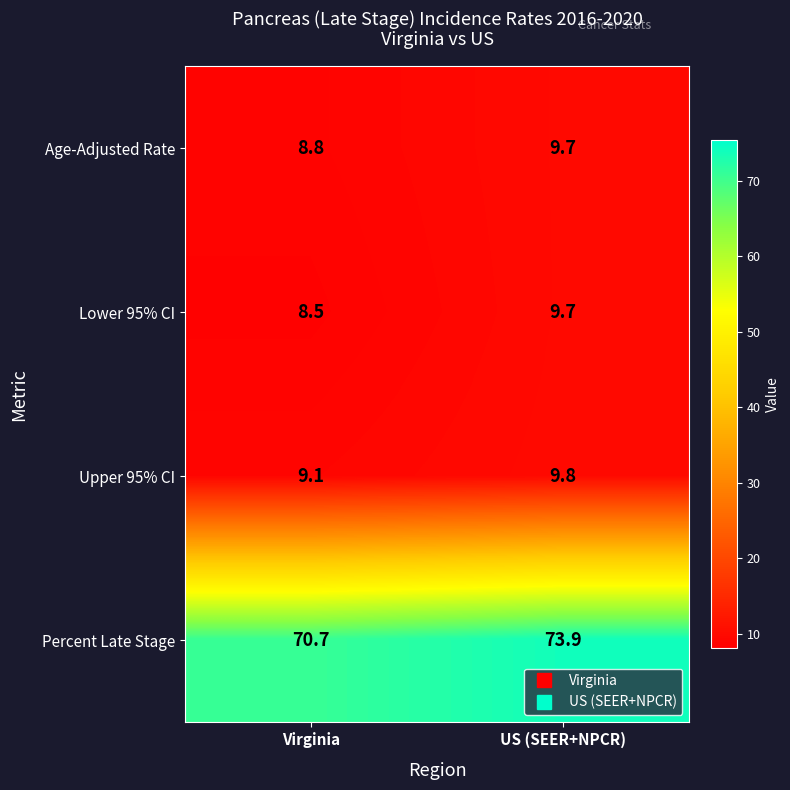

Count the number of data series in this chart.

4